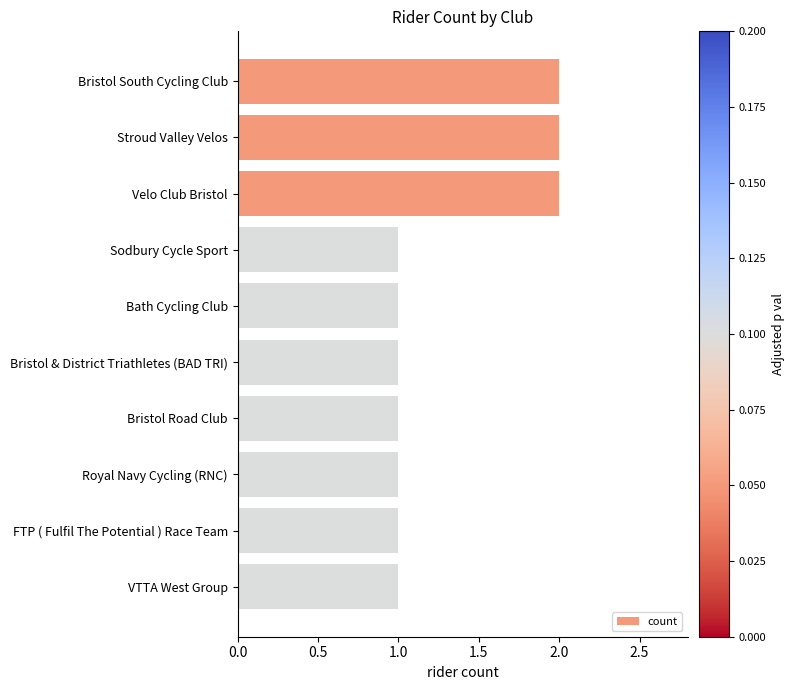

The chart shows a value of 1 at VTTA West Group. True or false?

True